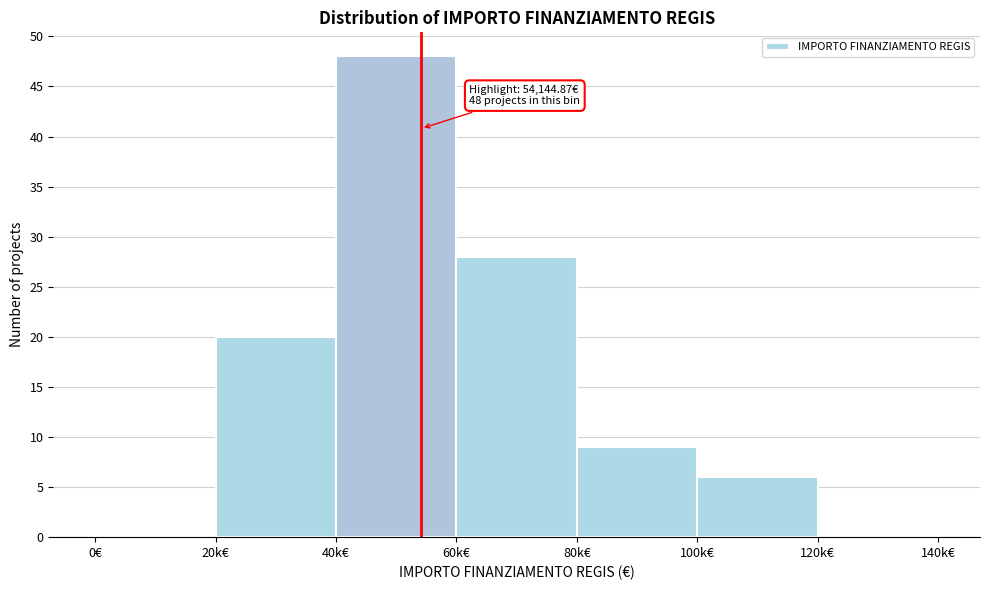

Reading left to right, list all the values displayed in this chart.

0€=0	20k€=20	40k€=48	60k€=28	80k€=9	100k€=6	120k€=0